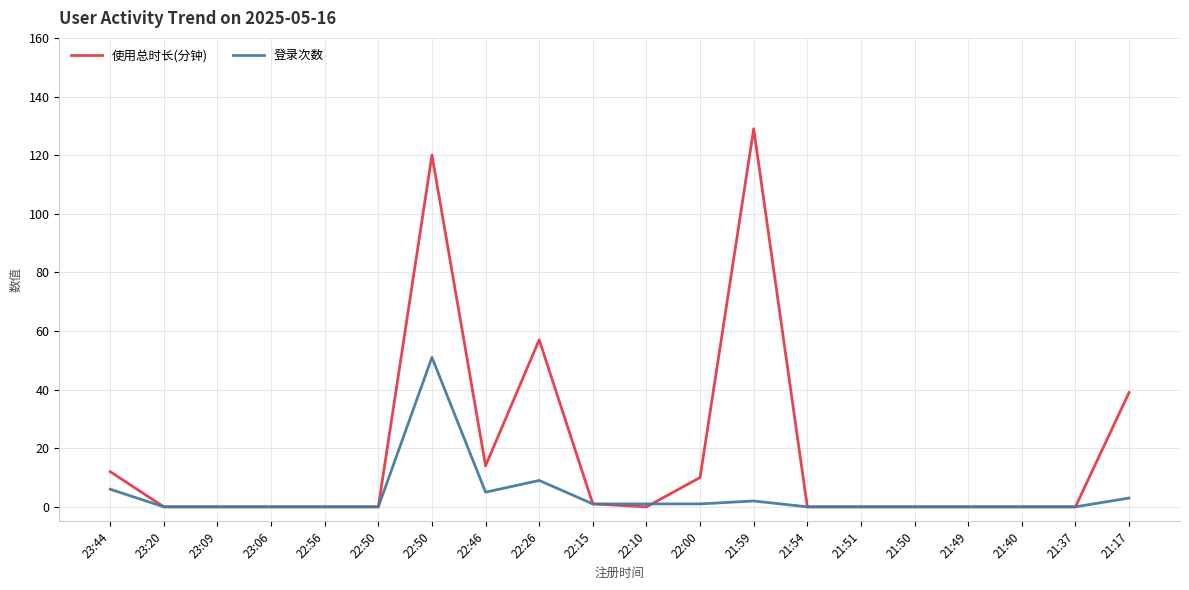

What are all the series names shown in the legend?

使用总时长(分钟), 登录次数